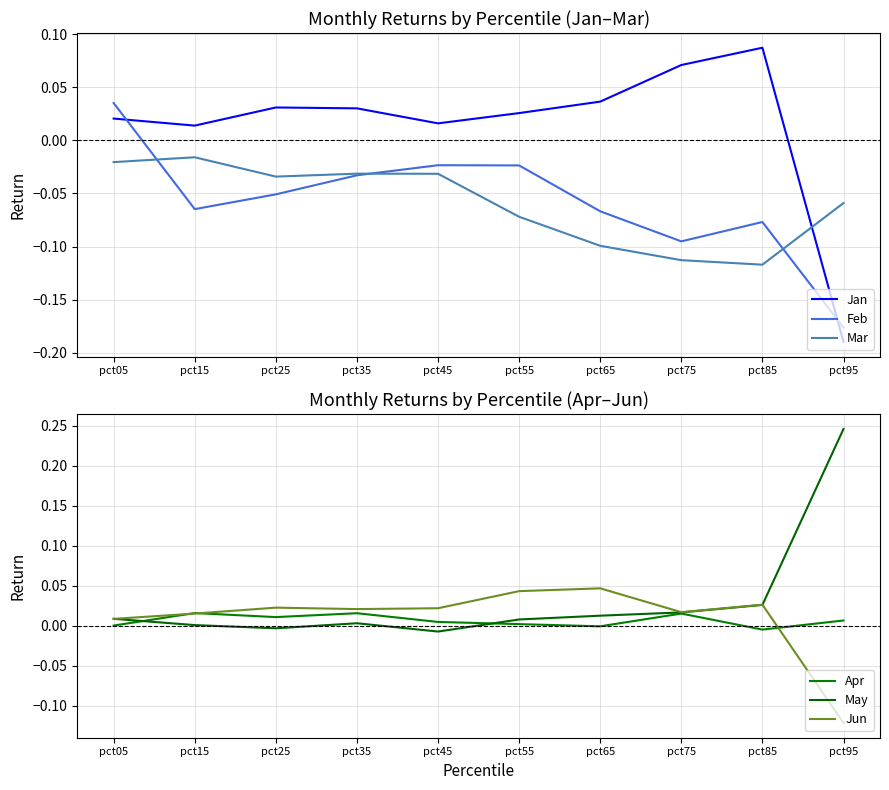

What is the sum of the Jun values at pct55 and pct75?

0.1